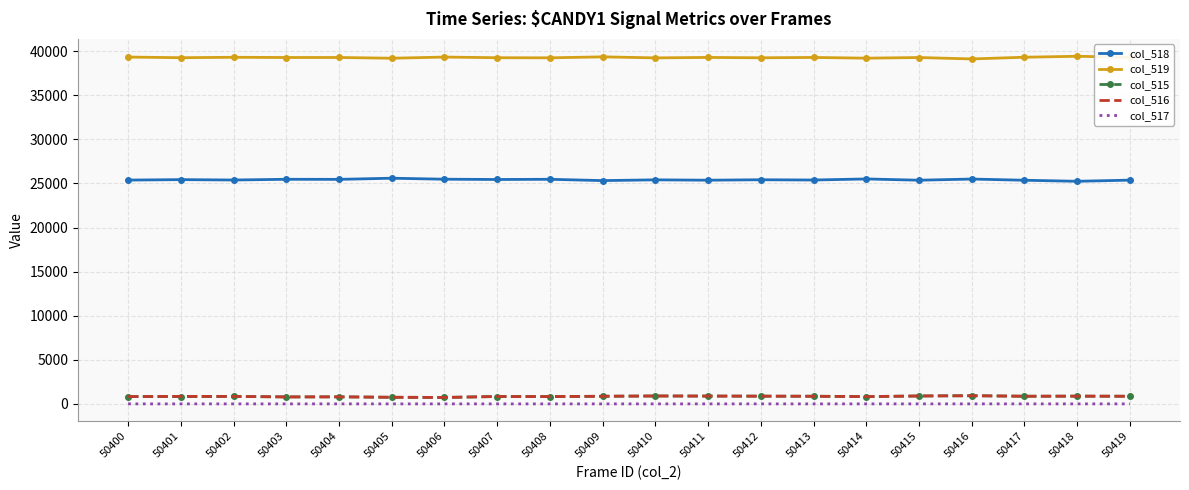

What are all the series names shown in the legend?

col_518, col_519, col_515, col_516, col_517